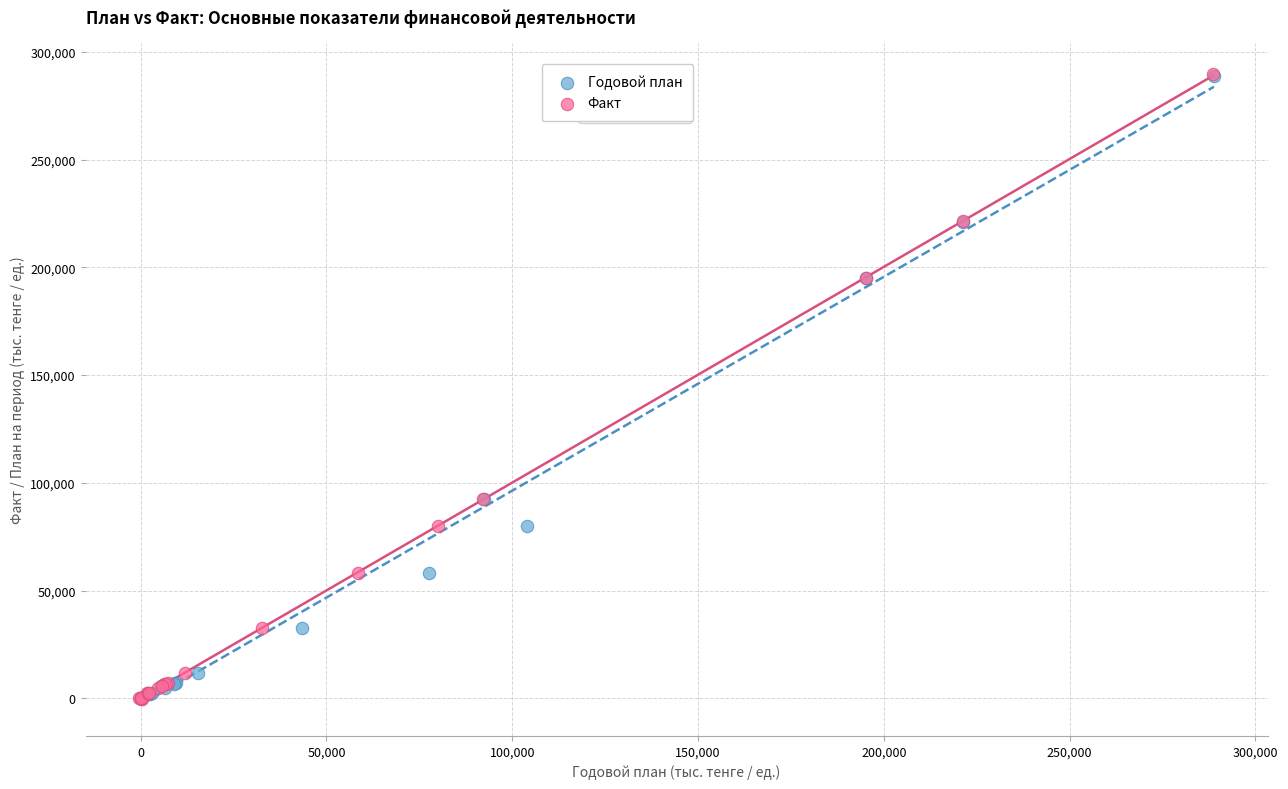

What are all the series names shown in the legend?

Годовой план, Факт